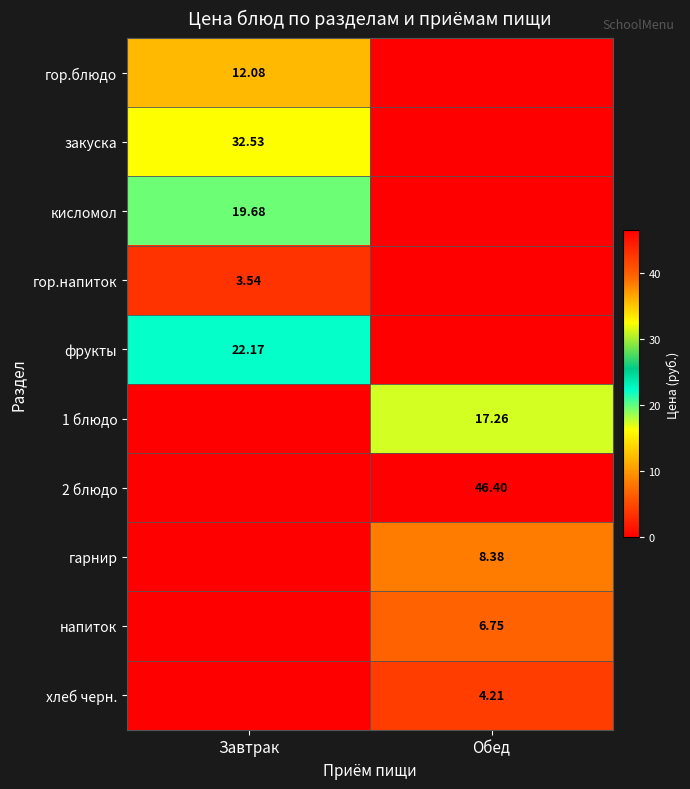

Which series changed the most between Завтрак and Обед?

2 блюдо